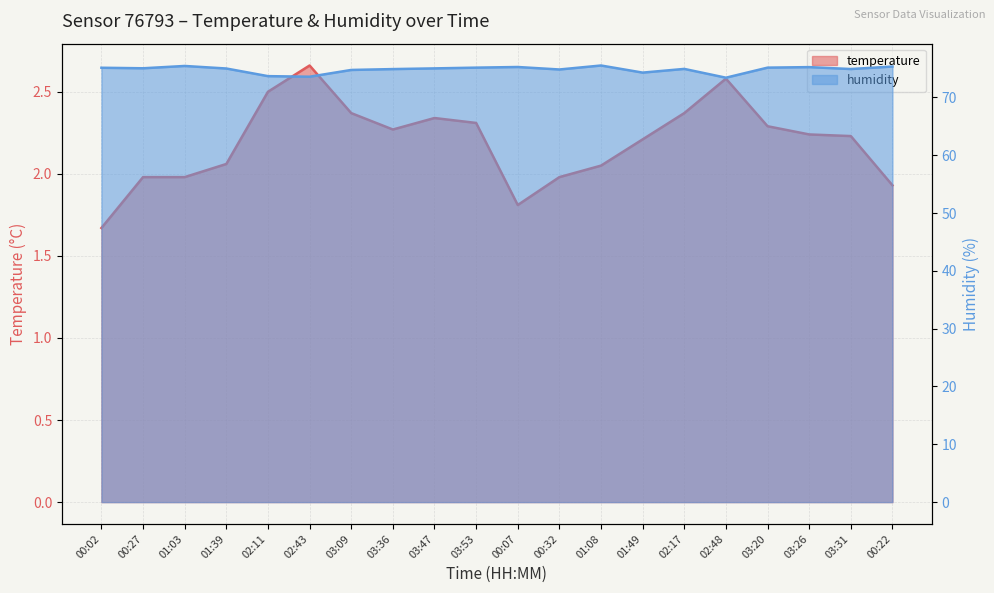

How many categories are shown in the chart?

20